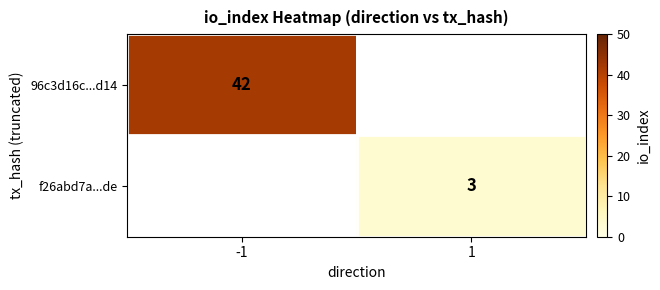

Count the number of categories in the chart.

2